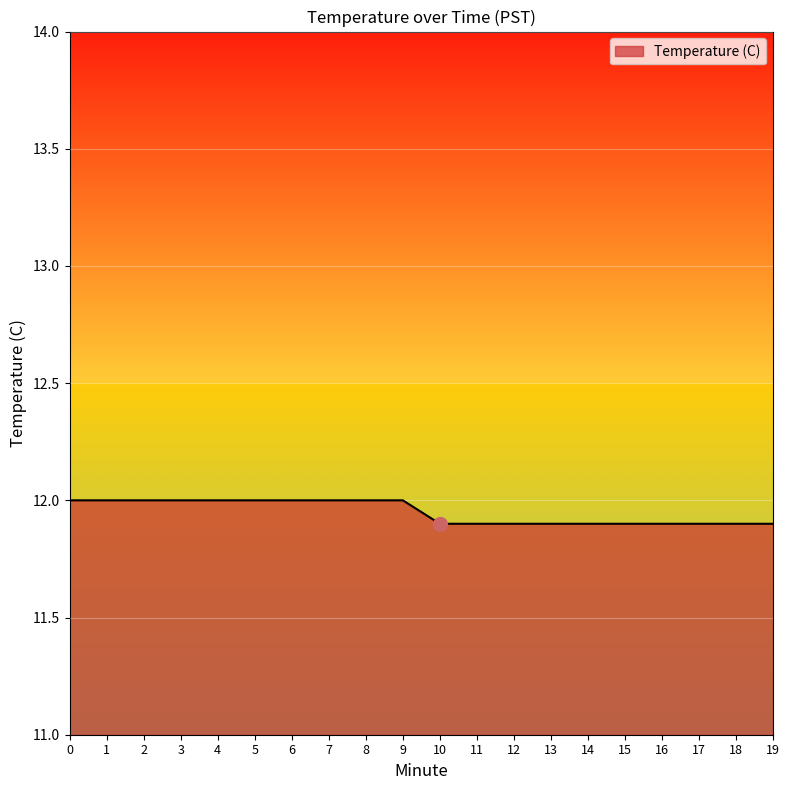

Count the number of categories in the chart.

20